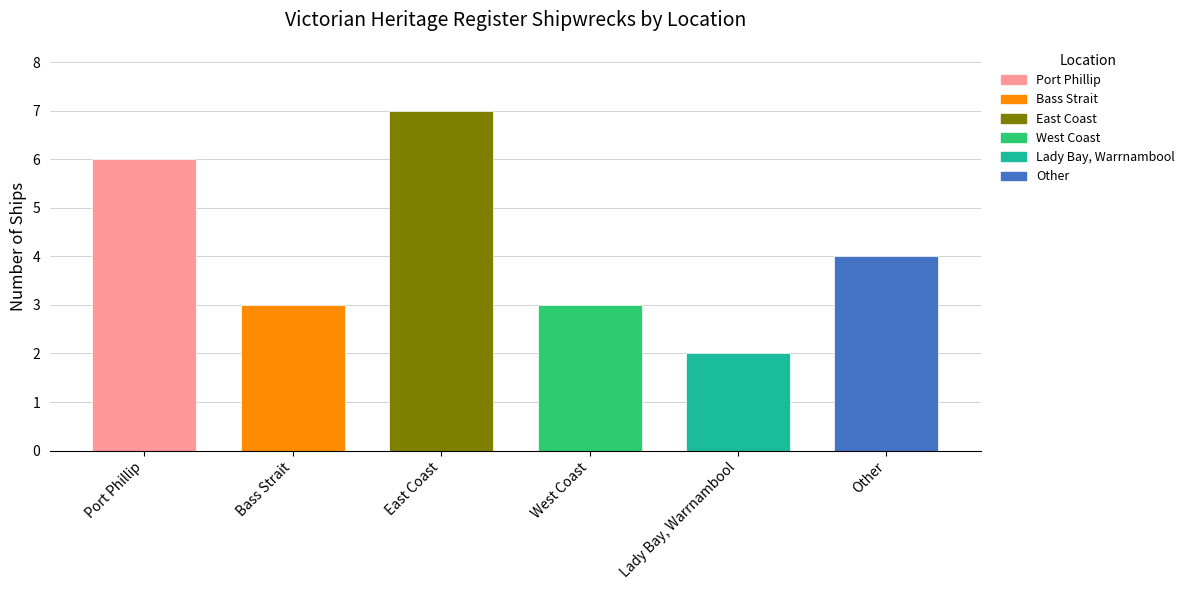

Between Other and East Coast, which is larger?

East Coast